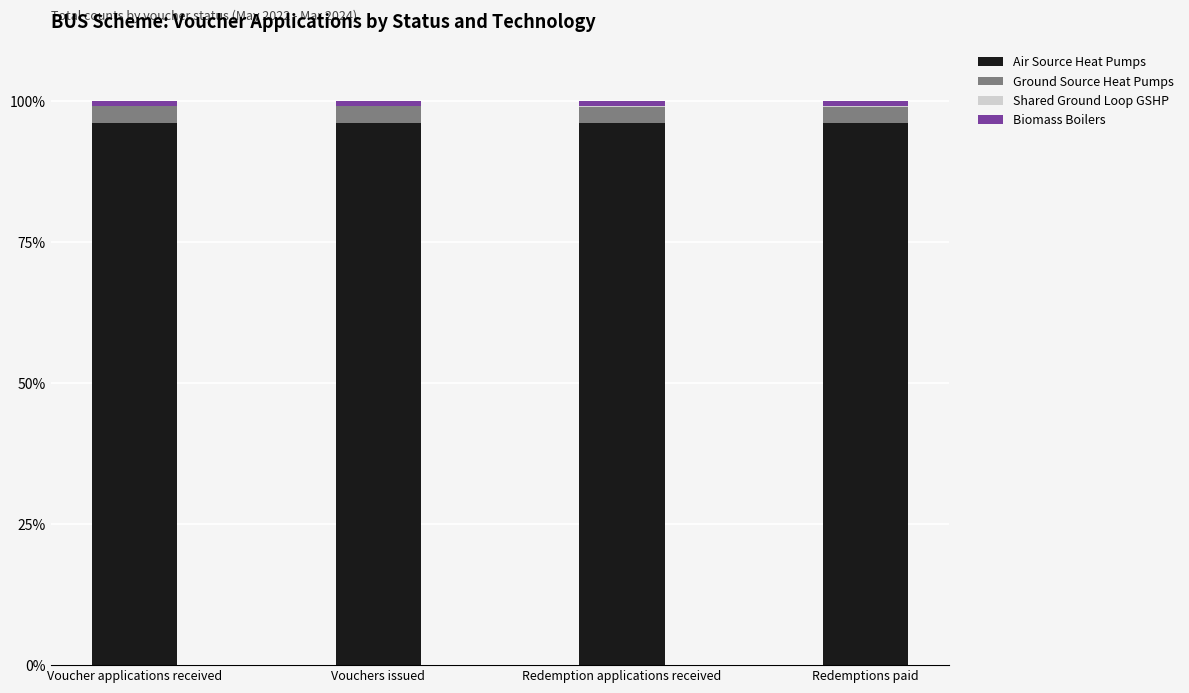

What is the sum of the Air Source Heat Pumps values at Redemption applications received and Vouchers issued?

192.4